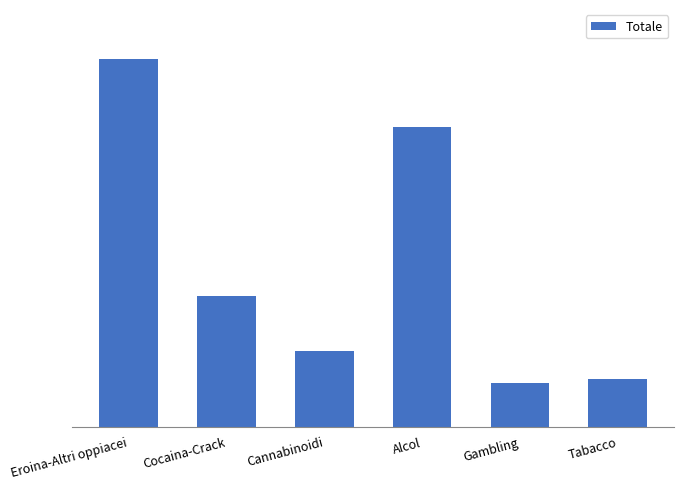

Reading left to right, transcribe all the data shown in this chart.

Eroina-Altri oppiacei=7477	Cocaina-Crack=2661	Cannabinoidi=1540	Alcol=6104	Gambling=902	Tabacco=974